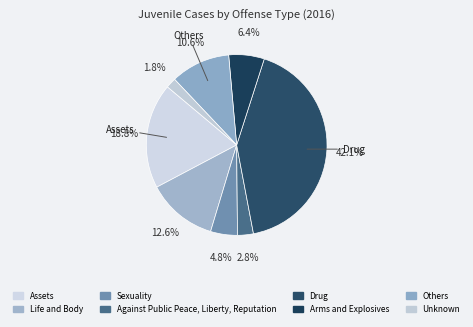

The Unknown slice represents 2% of the pie. True or false?

True